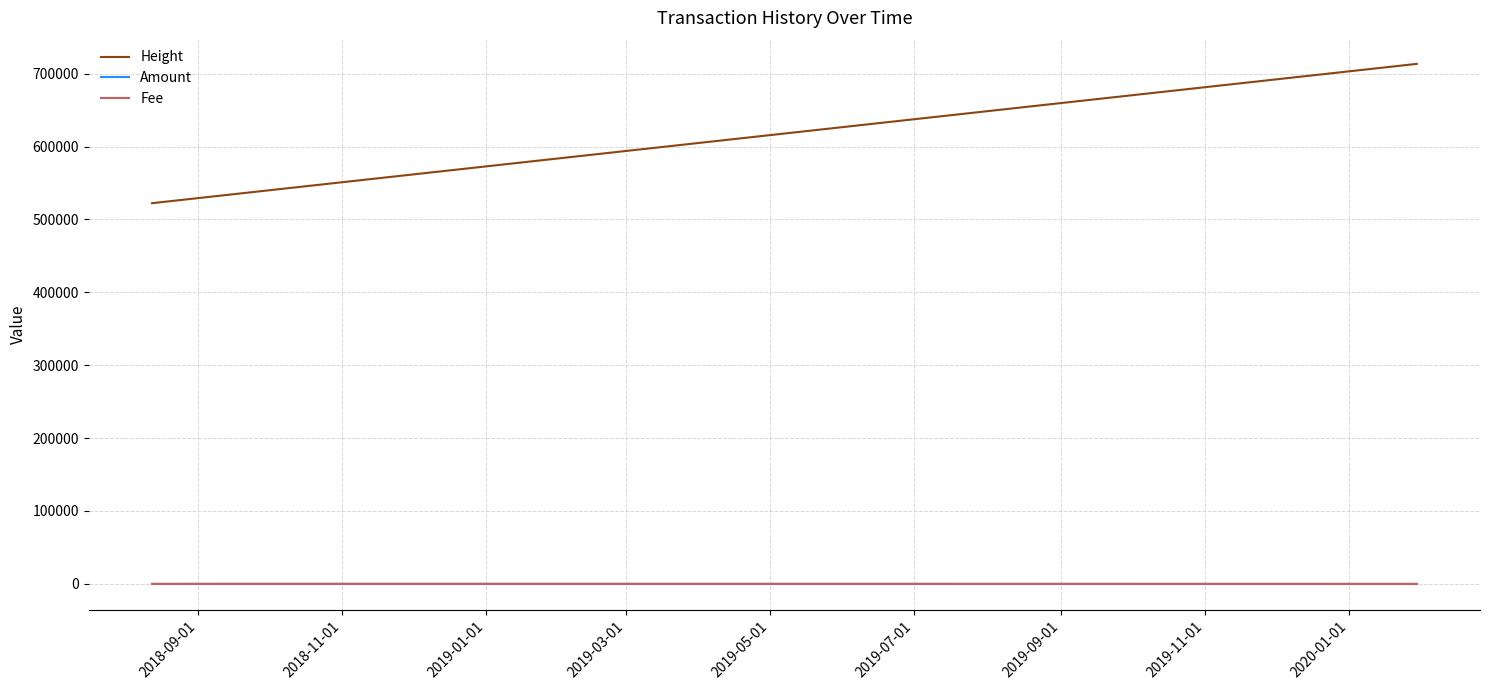

Which series has the widest spread of values?

Height